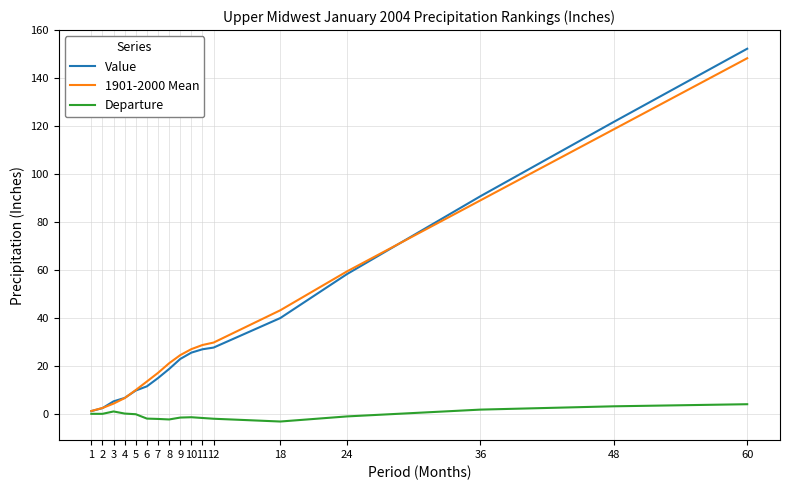

What is the maximum value shown in the chart?

152.3